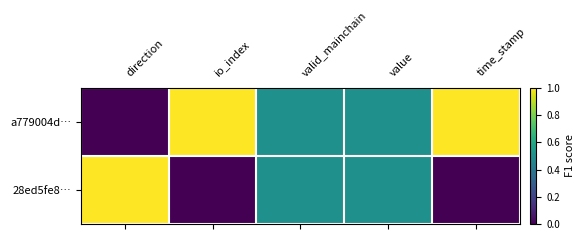

How many data points does each series have?

5